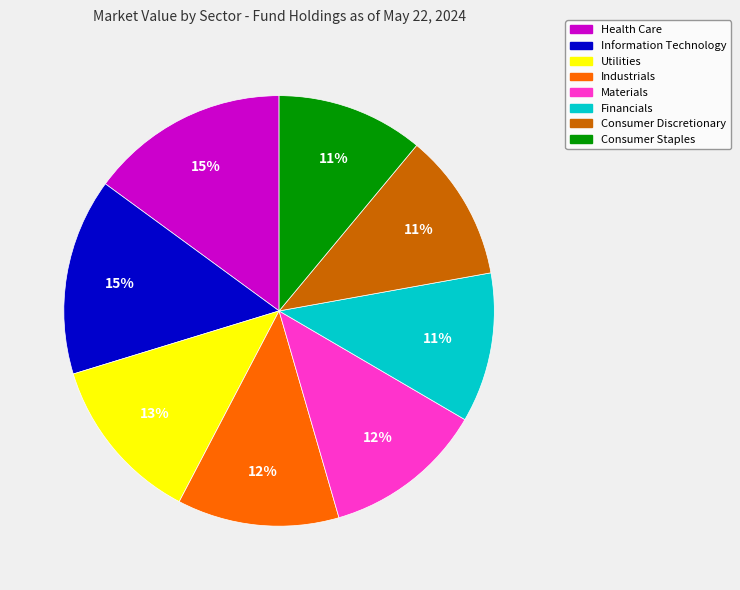

To the nearest percent, what portion does Consumer Staples represent?

11%